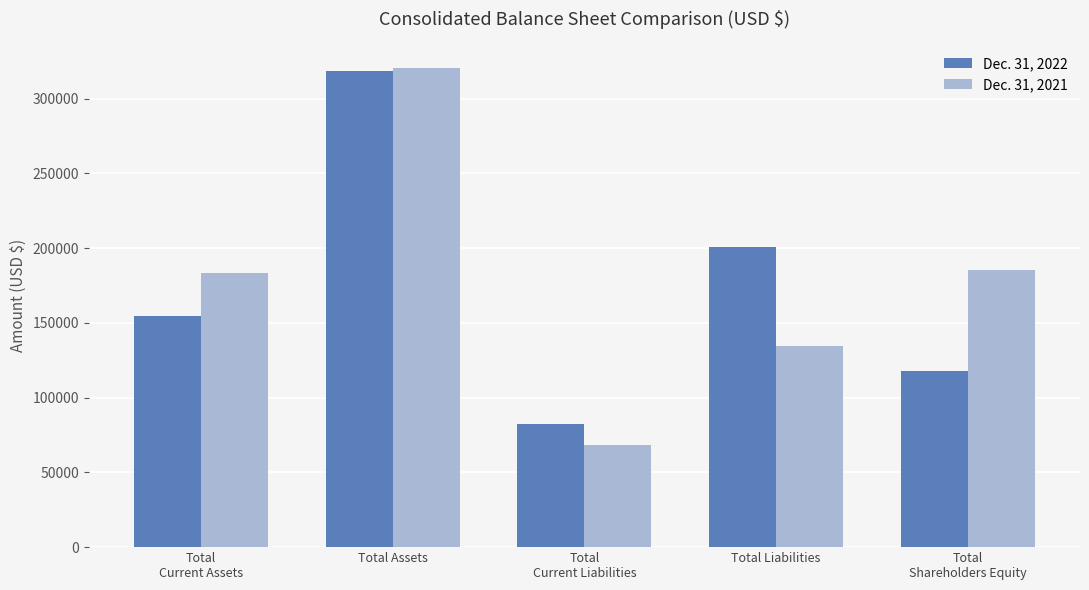

Reading left to right, transcribe all the data shown in this chart.

Dec. 31, 2022: 154339	318237	82072	200499	117738
Dec. 31, 2021: 183243	320164	68128	134763	185401